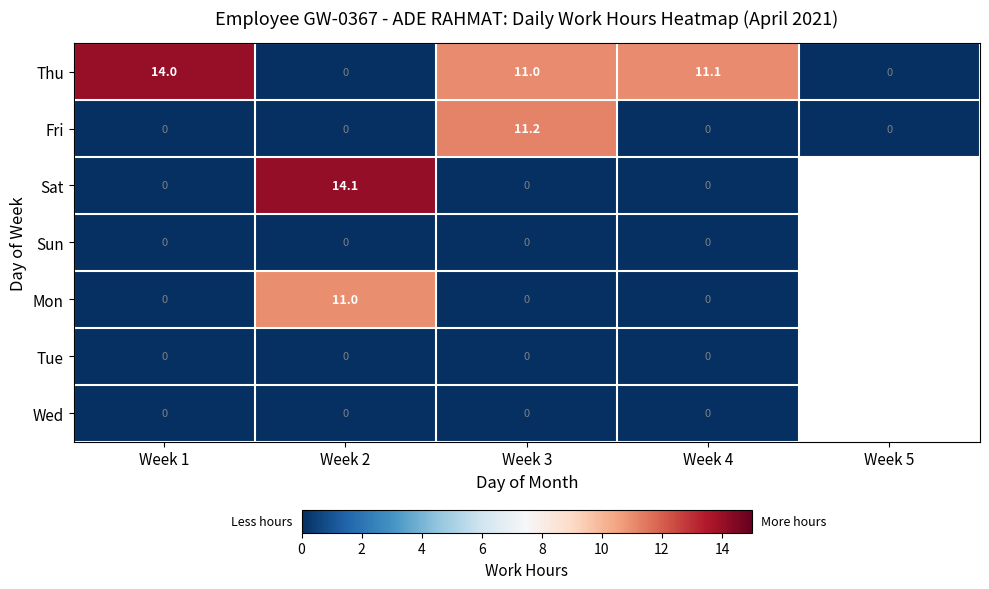

At how many categories does at least one series exceed 0?

4